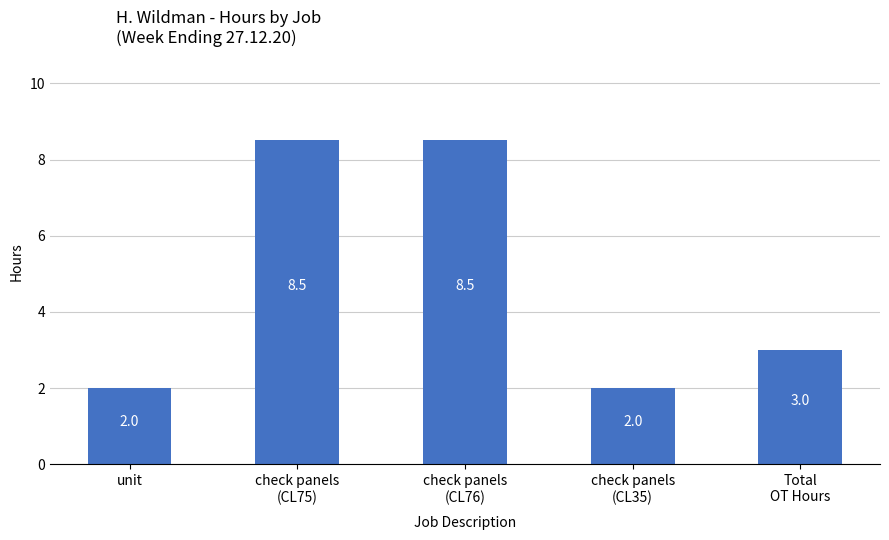

Reading left to right, transcribe all the data shown in this chart.

2.0	8.5	8.5	2.0	3.0